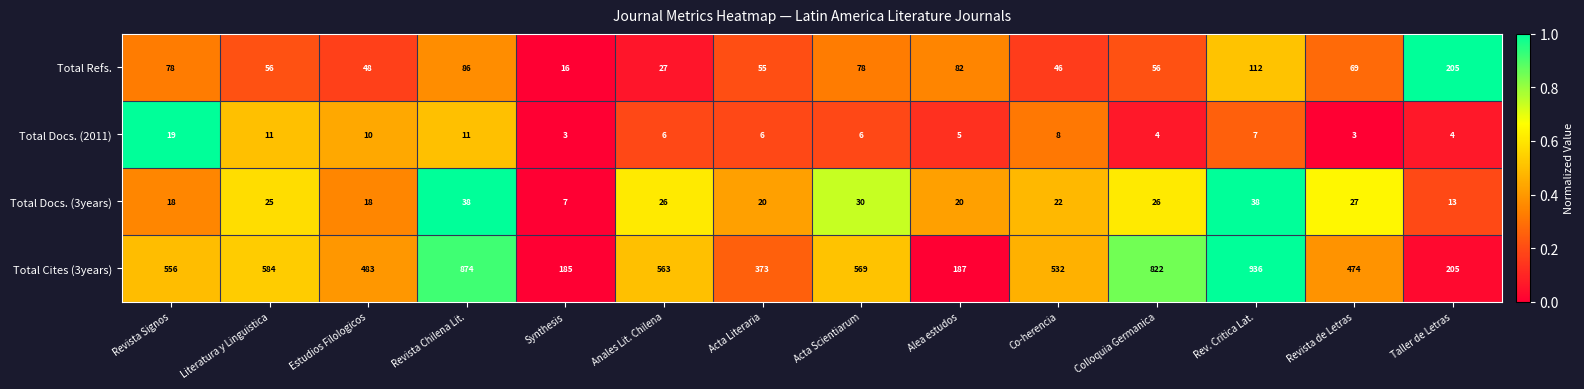

What is the approximate value of Total Docs. (2011) at Acta Literaria, to the nearest 5?

5